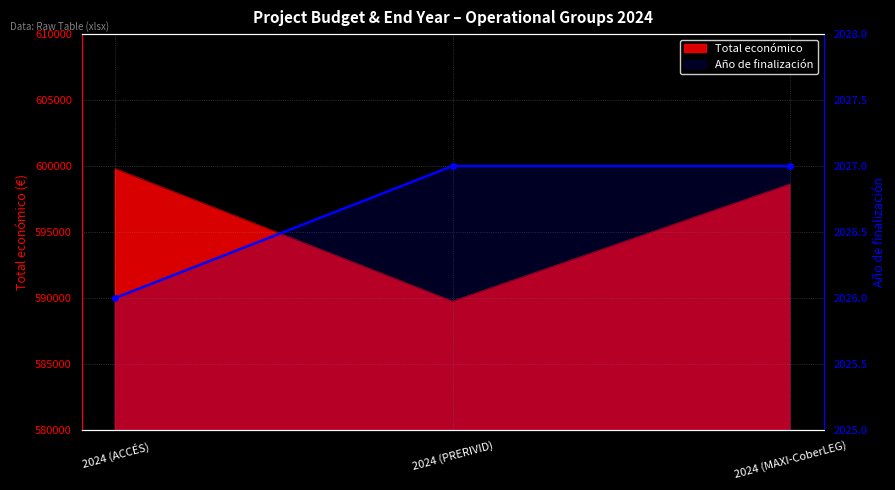

Which label corresponds to the largest value in the chart?

2024 (PRERIVID)